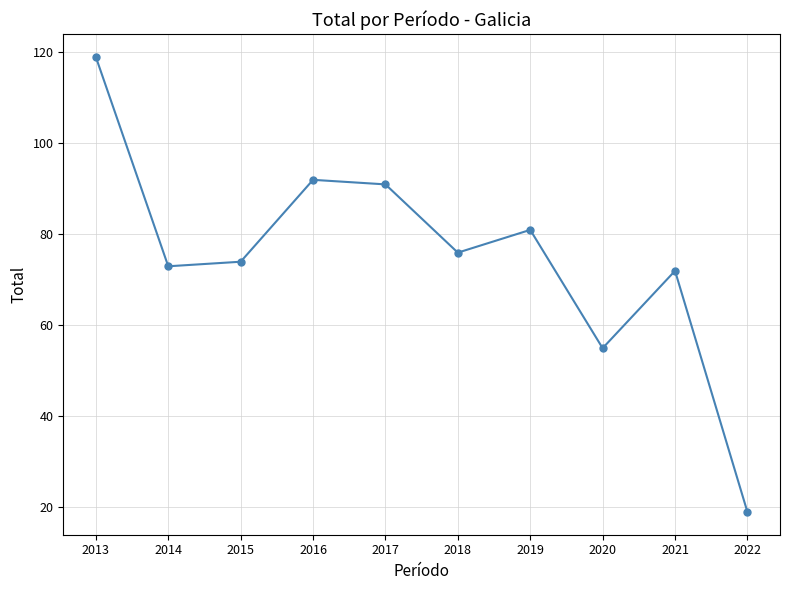

What is the smallest value displayed?

19